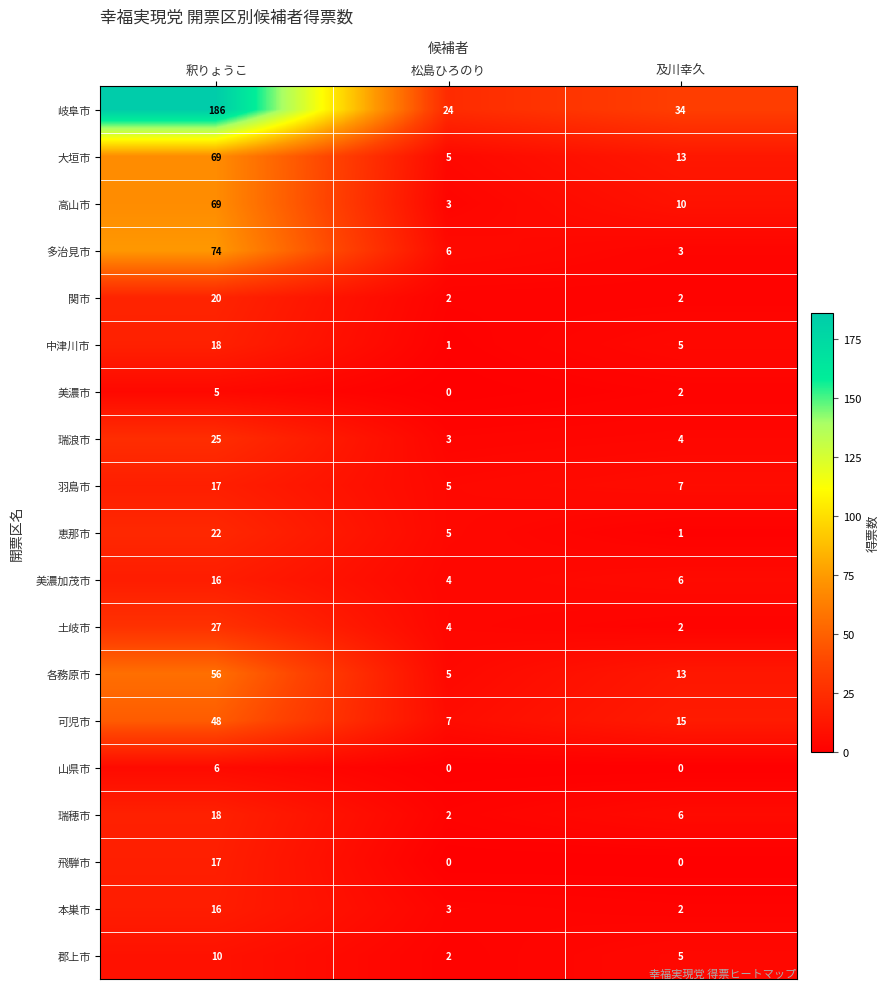

Where does the 各務原市 series first go above 13?

釈りょうこ